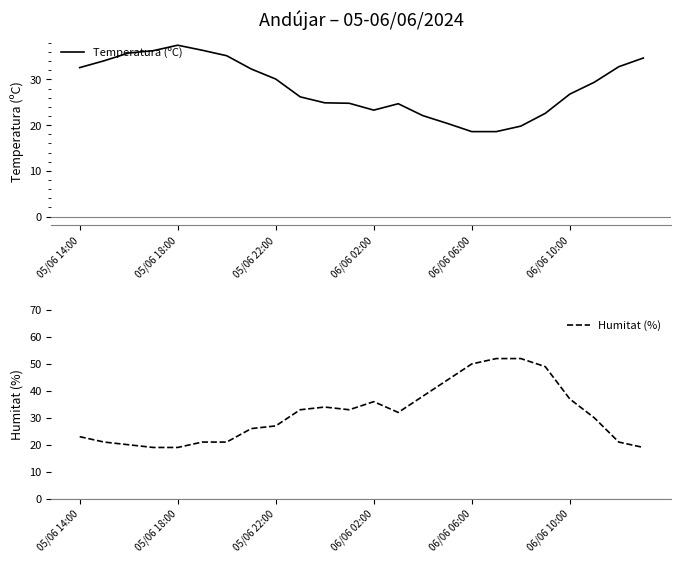

Reading left to right, list all the values displayed in this chart.

Temperatura (ºC): 32.6	34.1	35.8	36.3	37.5	36.4	35.2	32.3	30.1	26.2	24.9	24.8	23.3	24.7	22.1	20.4	18.6	18.6	19.8	22.6	26.8	29.4	32.8	34.7
Humitat (%): 23.0	21.0	20.0	19.0	19.0	21.0	21.0	26.0	27.0	33.0	34.0	33.0	36.0	32.0	38.0	44.0	50.0	52.0	52.0	49.0	37.0	30.0	21.0	19.0